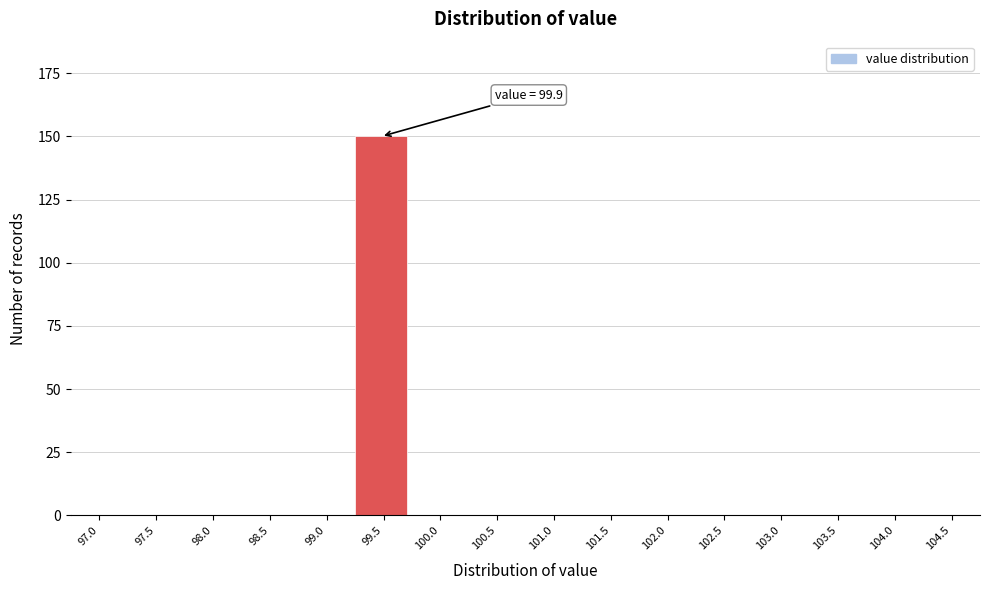

Reading left to right, transcribe all the data shown in this chart.

97.0=0	97.5=0	98.0=0	98.5=0	99.0=0	99.5=150	100.0=0	100.5=0	101.0=0	101.5=0	102.0=0	102.5=0	103.0=0	103.5=0	104.0=0	104.5=0